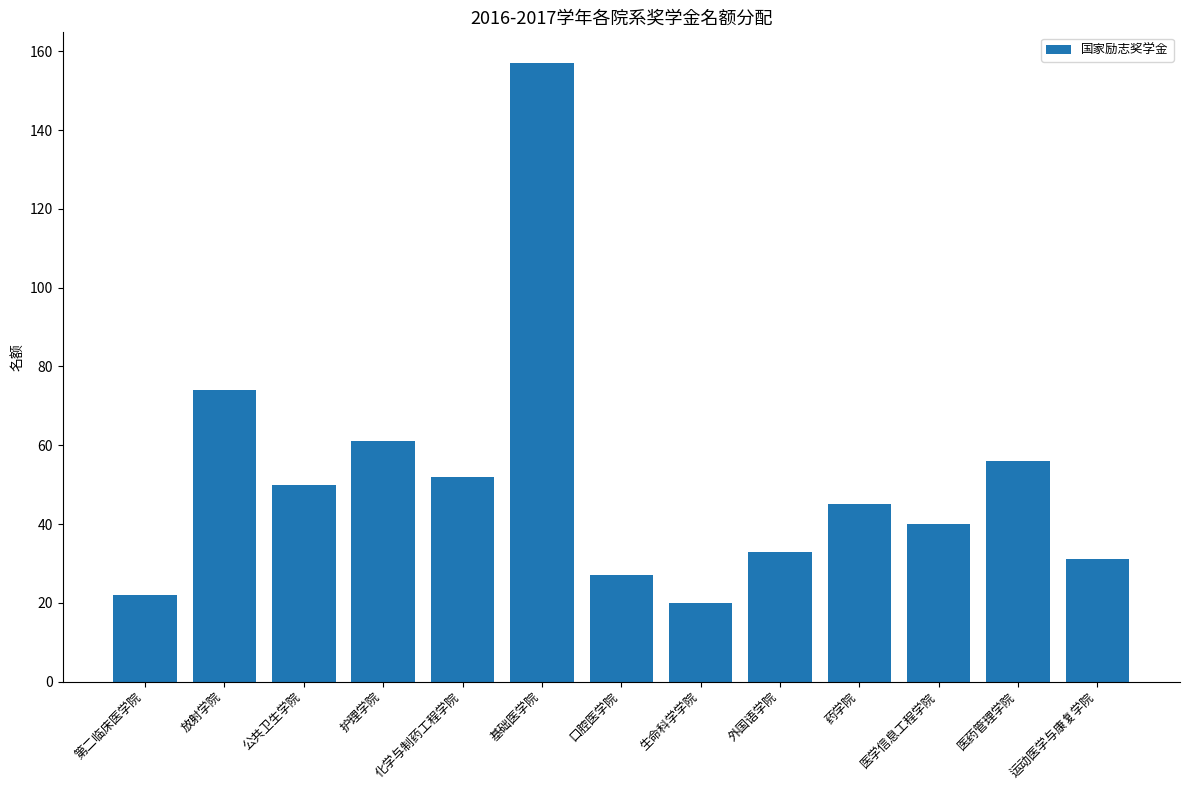

What is the value of the 3rd bar from the left?

50